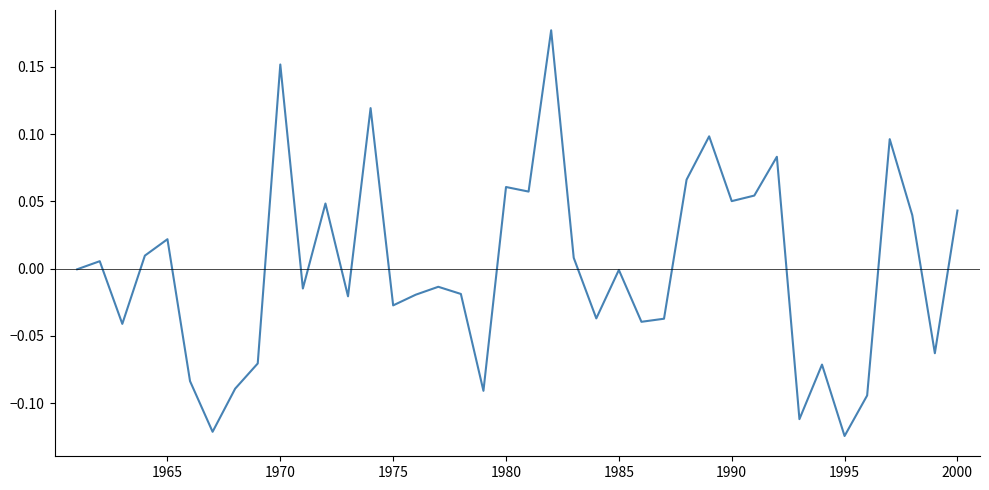

Does the chart have visible grid lines?

No